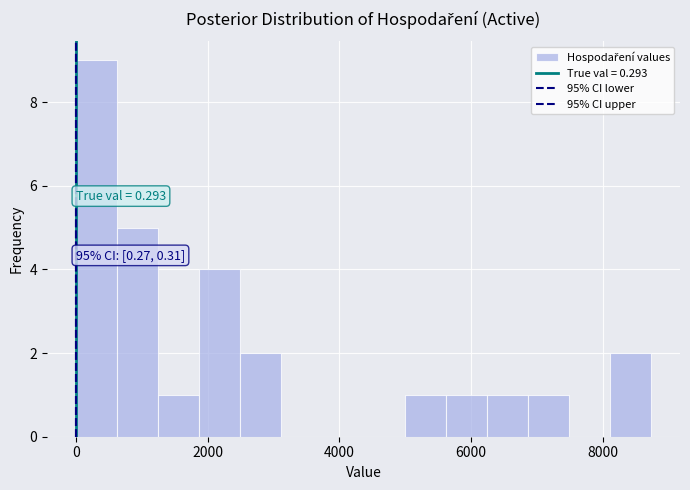

Read against the x-axis, roughly where is the centre of the tallest bar?

400